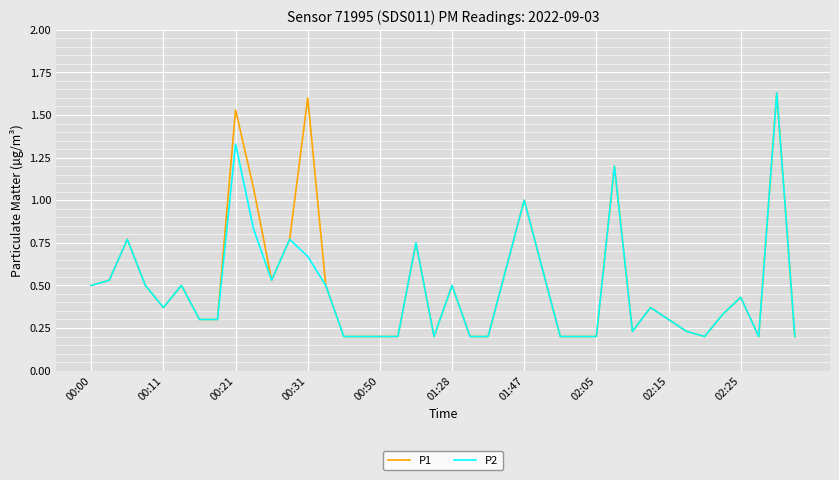

Reading right to left, extract all data points from this chart.

P1: 0.2	1.6	0.2	0.4	0.3	0.2	0.2	0.3	0.4	0.2	1.2	0.2	0.2	0.2	0.6	1.0	0.6	0.2	0.2	0.5	0.2	0.8	0.2	0.2	0.2	0.2	0.5	1.6	0.8	0.5	1.1	1.5	0.3	0.3	0.5	0.4	0.5	0.8	0.5	0.5
P2: 0.2	1.6	0.2	0.4	0.3	0.2	0.2	0.3	0.4	0.2	1.2	0.2	0.2	0.2	0.6	1.0	0.6	0.2	0.2	0.5	0.2	0.8	0.2	0.2	0.2	0.2	0.5	0.7	0.8	0.5	0.8	1.3	0.3	0.3	0.5	0.4	0.5	0.8	0.5	0.5